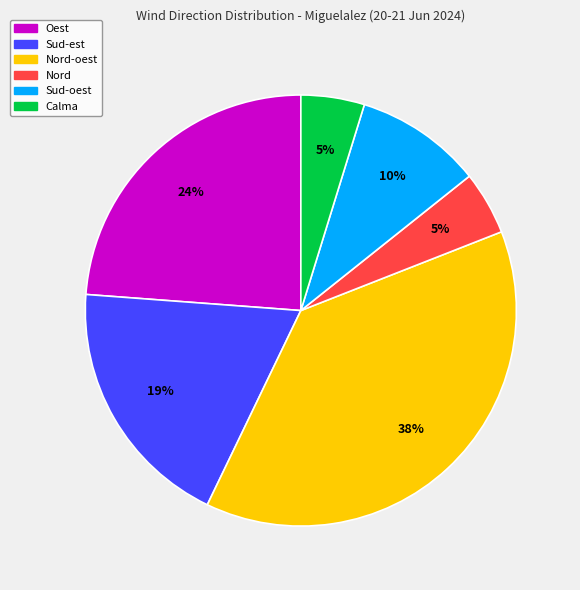

Do Sud-est and Sud-oest together represent more than half of the pie?

No